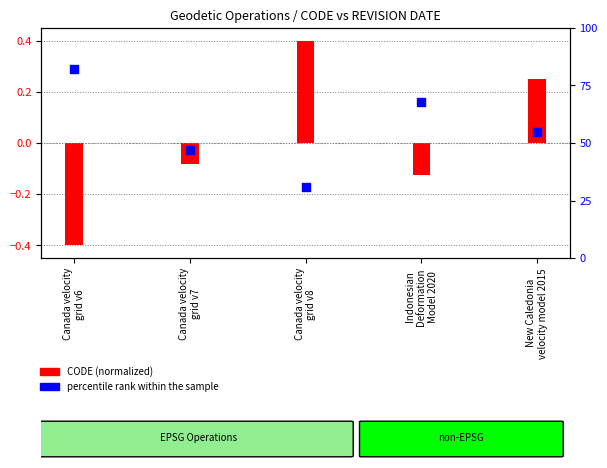

At which category is the sum across all series the highest?

Canada velocity
grid v6